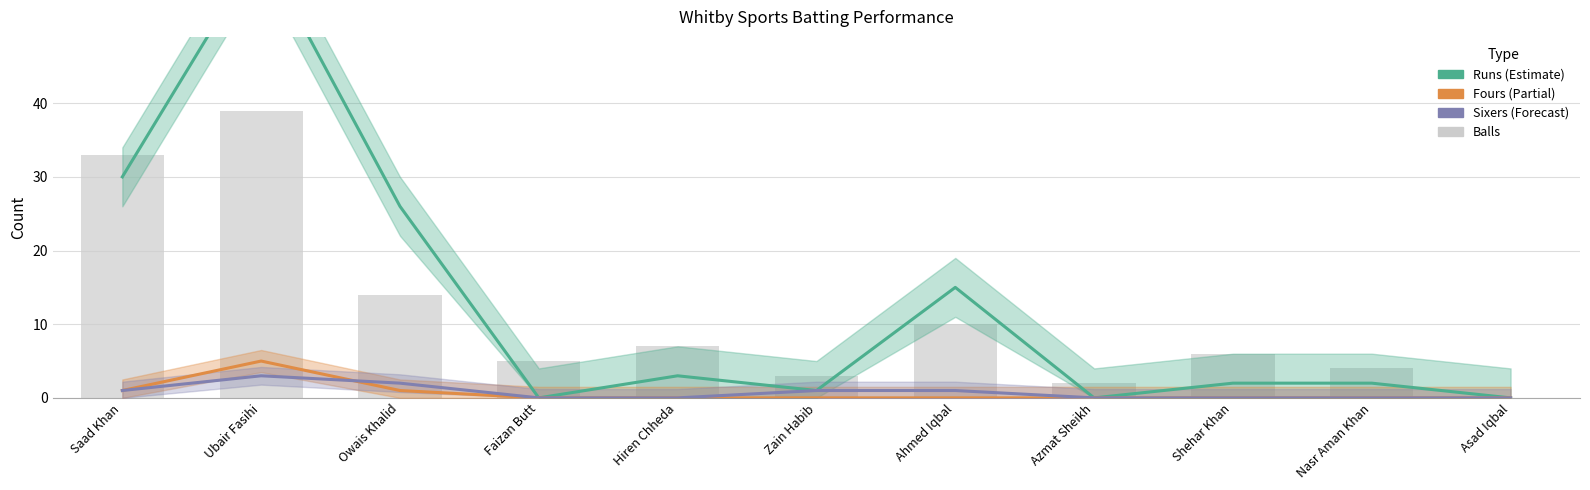

List the series in order of their peak value, lowest first.

Sixers, Fours, Balls, Runs